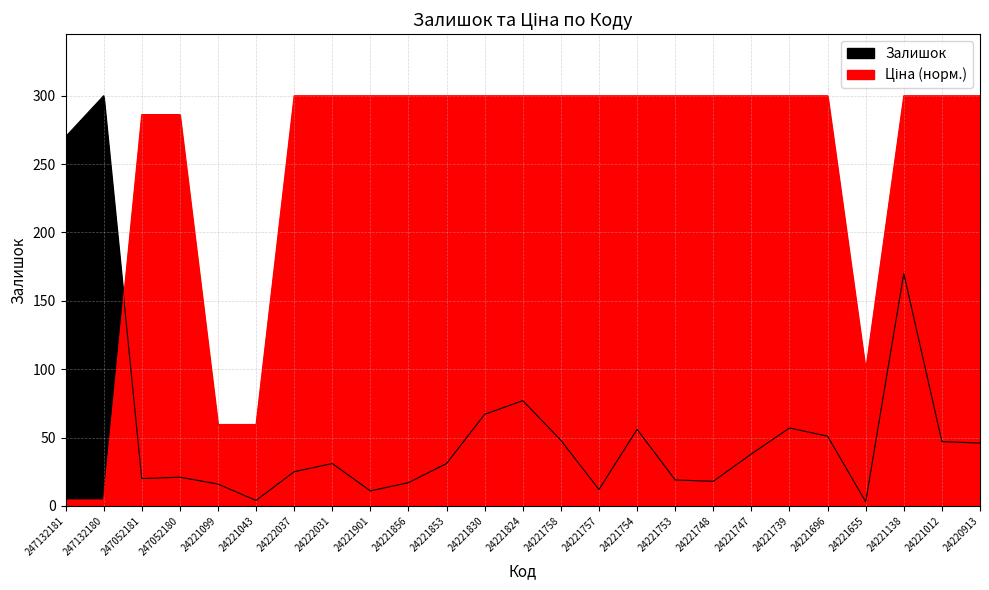

After their last crossing, which series has the higher values: Ціна or Залишок?

Ціна